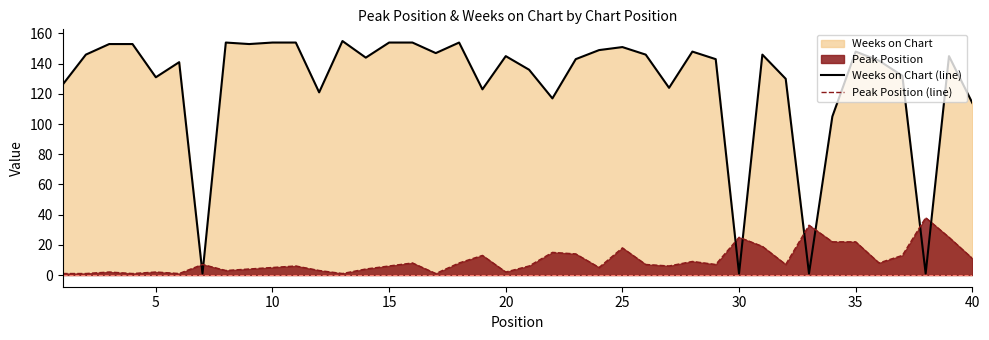

Which series has the largest total across all categories?

Weeks on Chart (line)